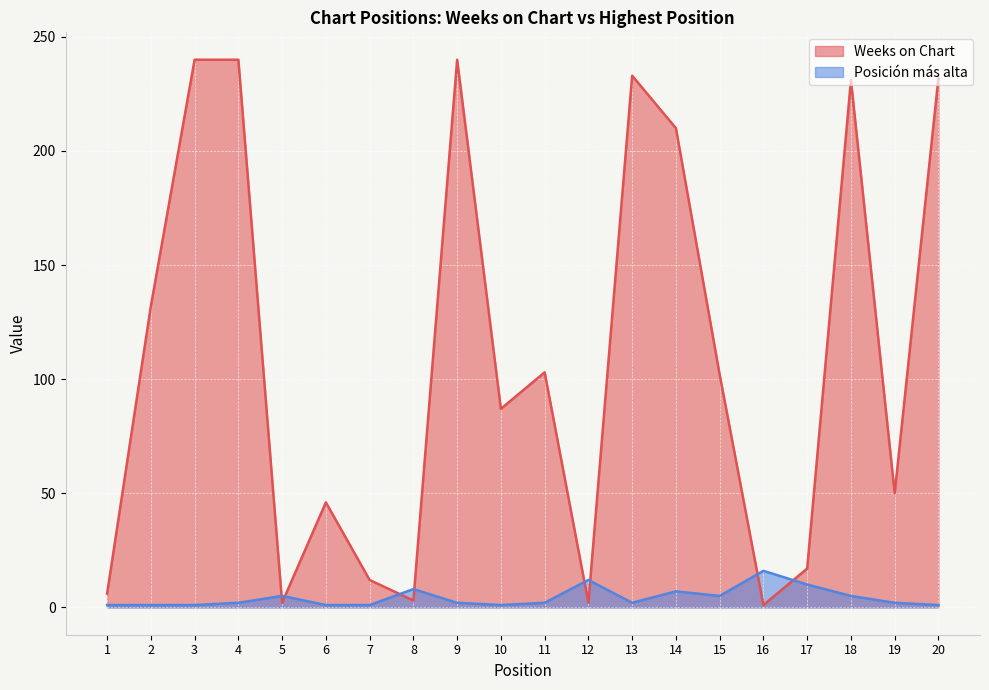

Where does the Weeks on Chart series first go above 102?

2